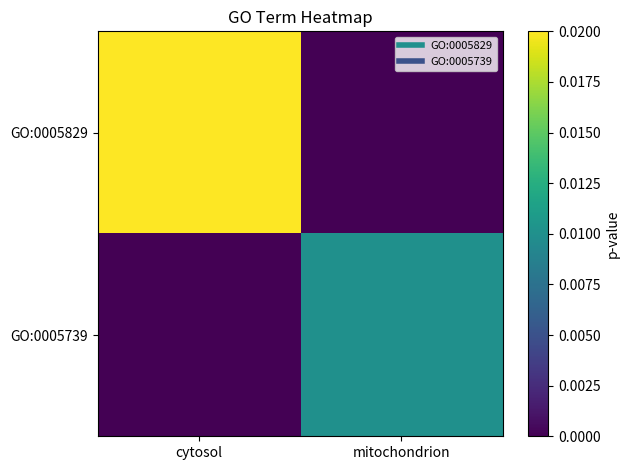

At which category is the sum across all series the highest?

cytosol